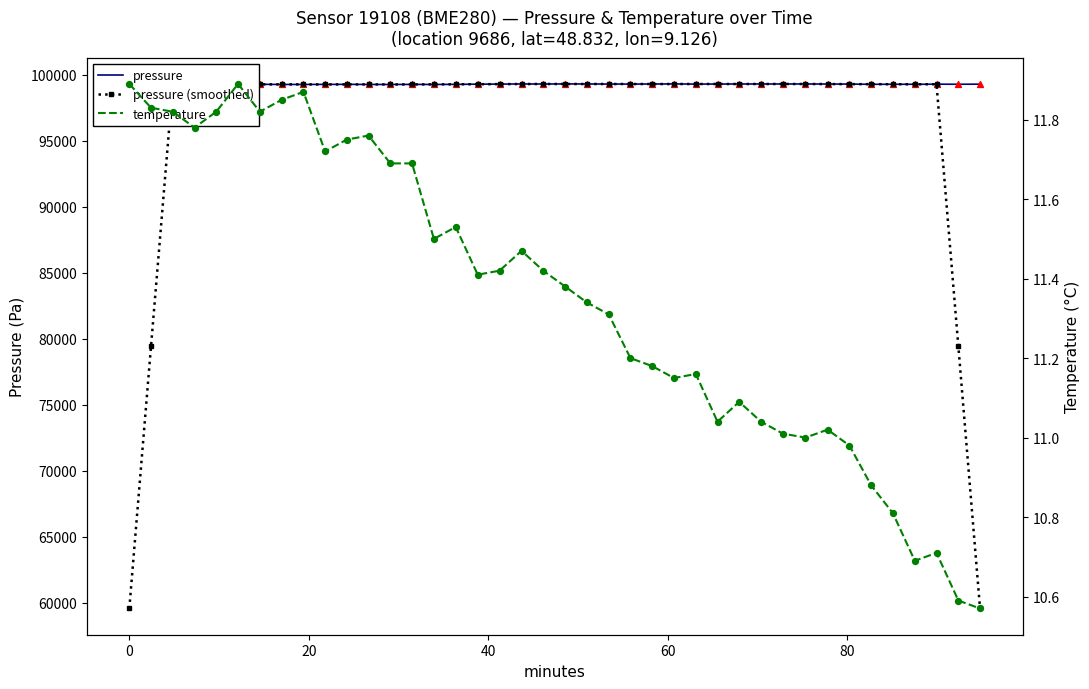

Is the value of pressure at 15 greater than the value of temperature at 10?

Yes